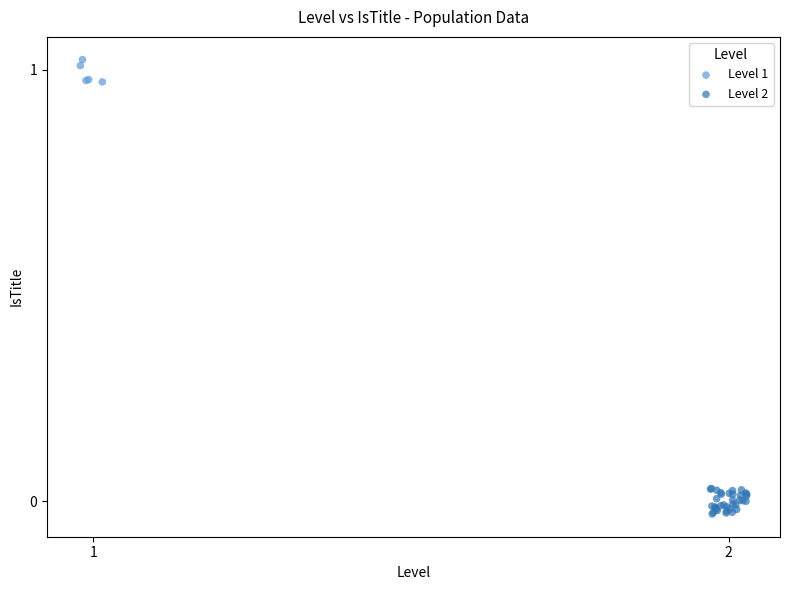

Which series contains the highest Y value?

Level 1